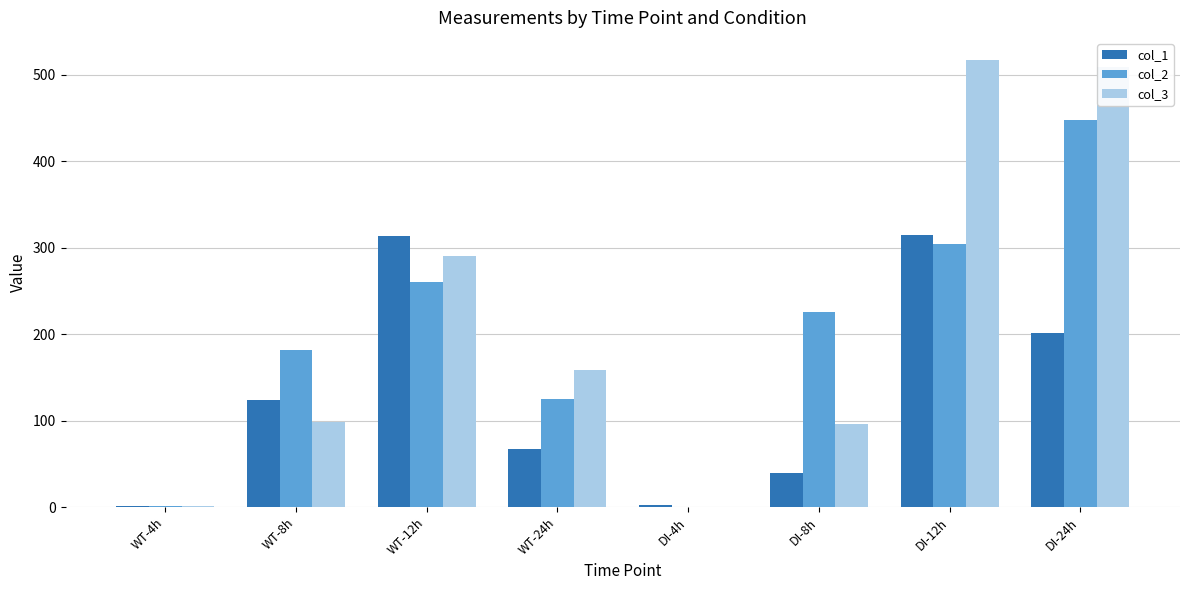

What is the total value across all series at DI-8h?

362.0